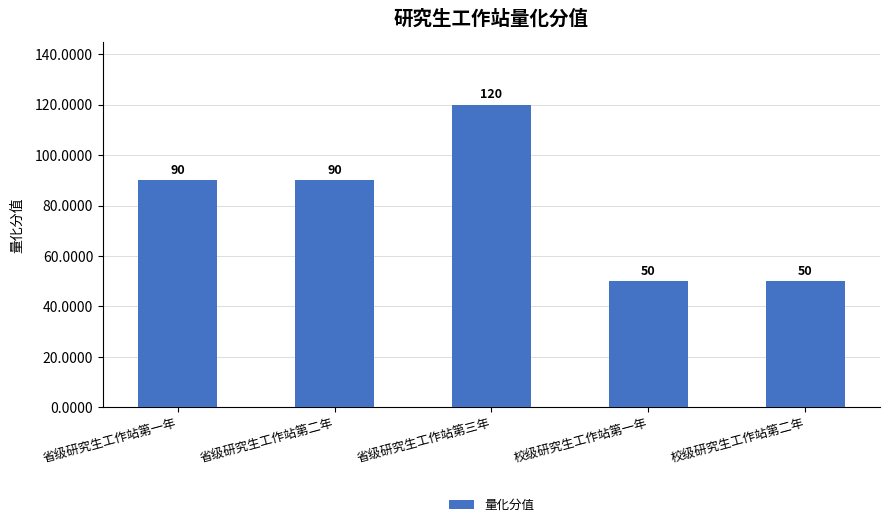

What is the label of the 2nd bar from the left?

省级研究生工作站第二年